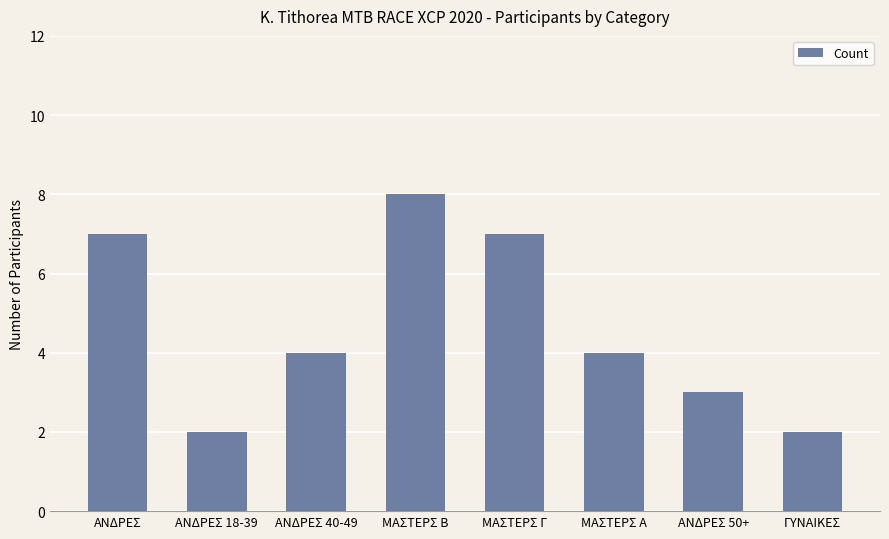

Reading right to left, what are all the values shown in this chart?

2	3	4	7	8	4	2	7